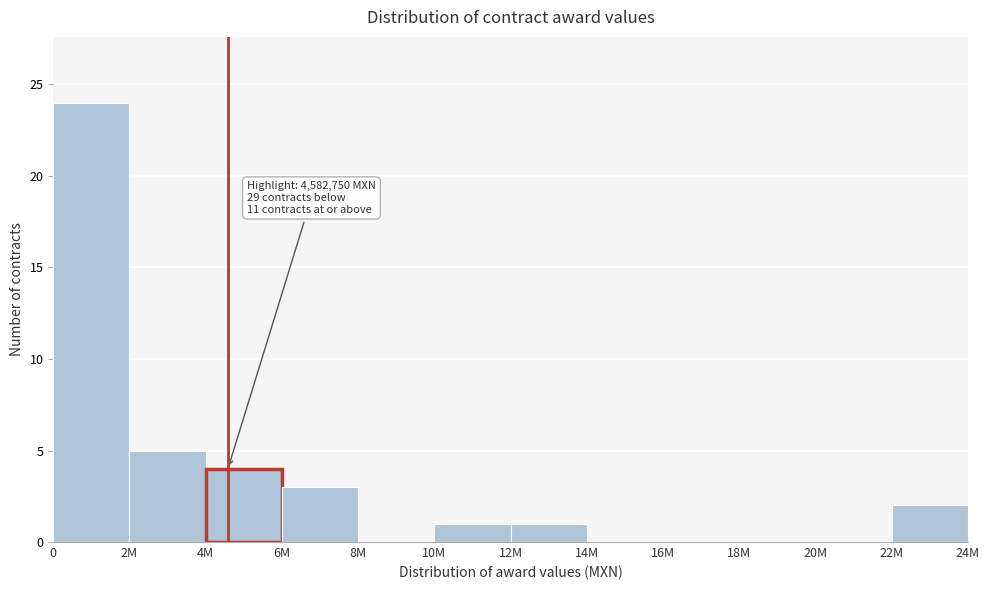

Reading right to left, what are all the values shown in this chart?

22M=2	20M=0	18M=0	16M=0	14M=0	12M=1	10M=1	8M=0	6M=3	4M=4	2M=5	0=24